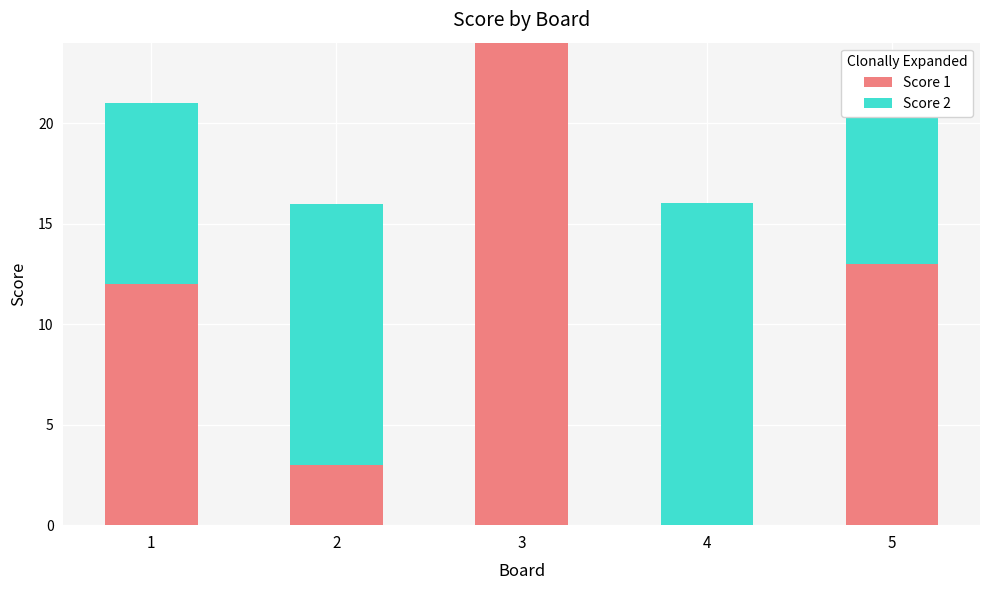

Is it true that Score 1 equals 13 at 5?

True